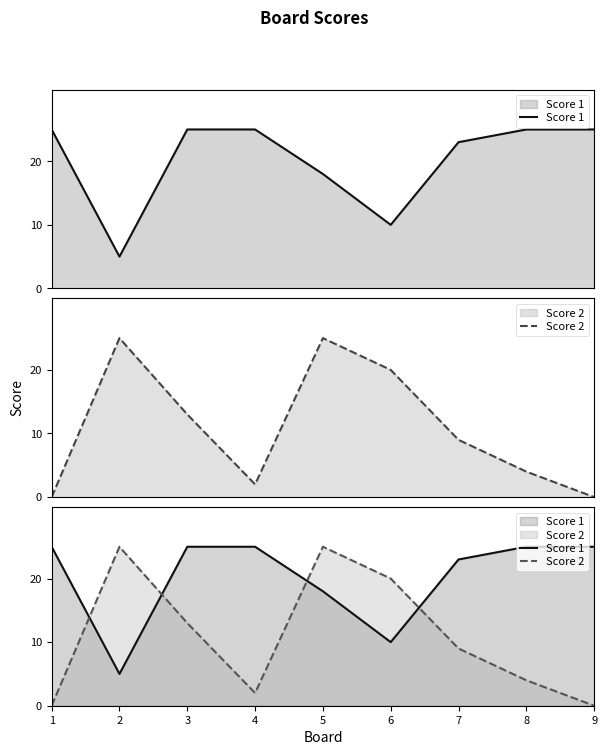

Reading right to left, what are all the values shown in this chart?

Score 1: 25	25	23	10	18	25	25	5	25
Score 2: 0	4	9	20	25	2	13	25	0